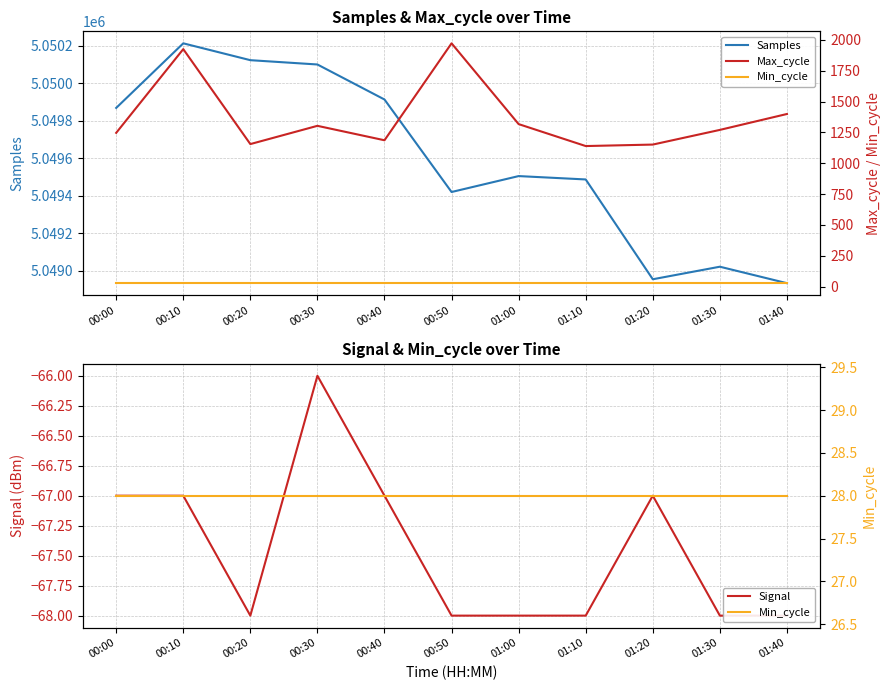

How many Signal values are between -68 and -67?

10